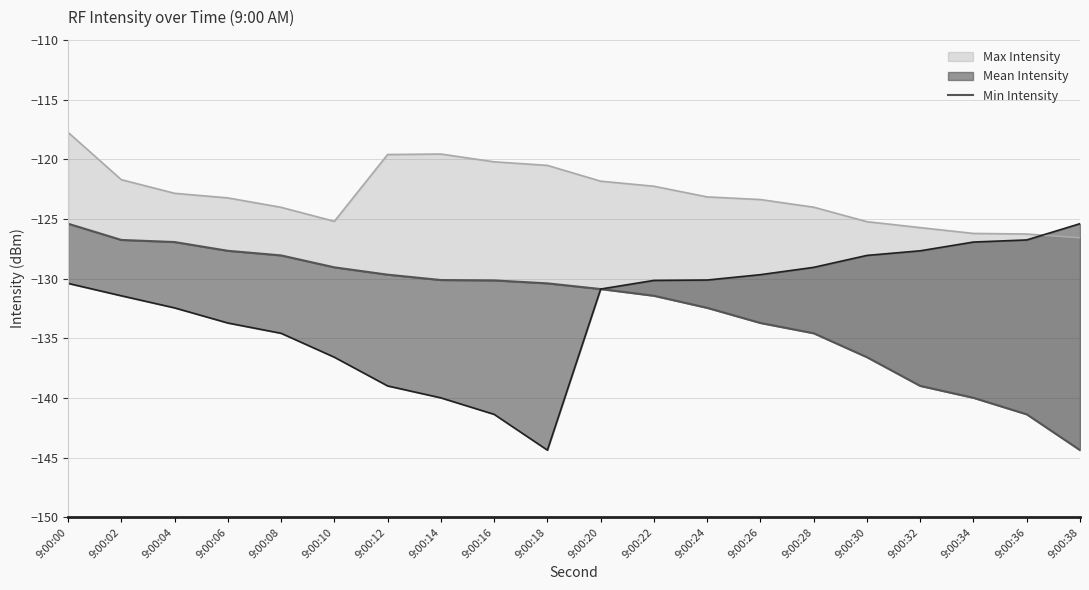

What is the smallest value displayed?

-144.4